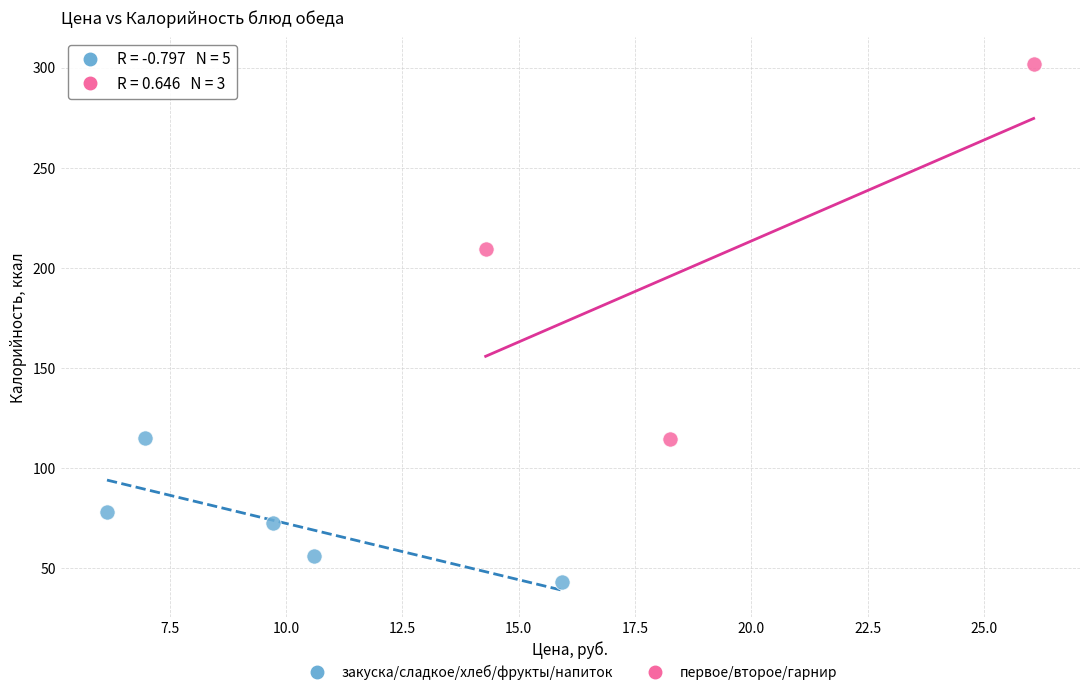

Which series reaches the minimum Y coordinate?

закуска/сладкое/хлеб/фрукты/напиток